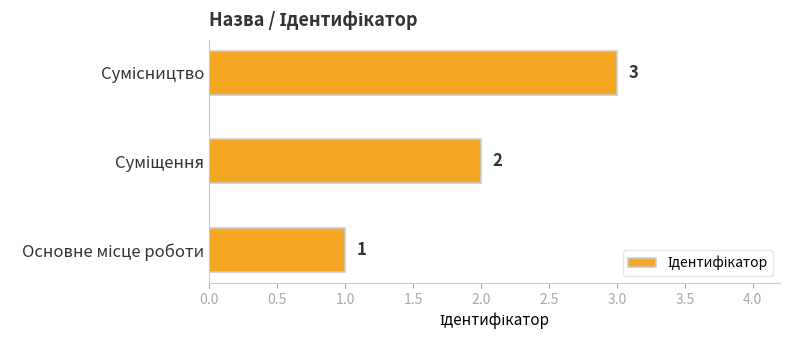

What is the greatest value displayed?

3